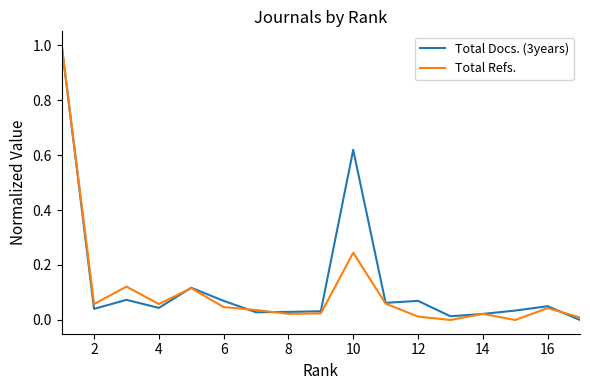

Is this an area chart (filled region under the line)?

No